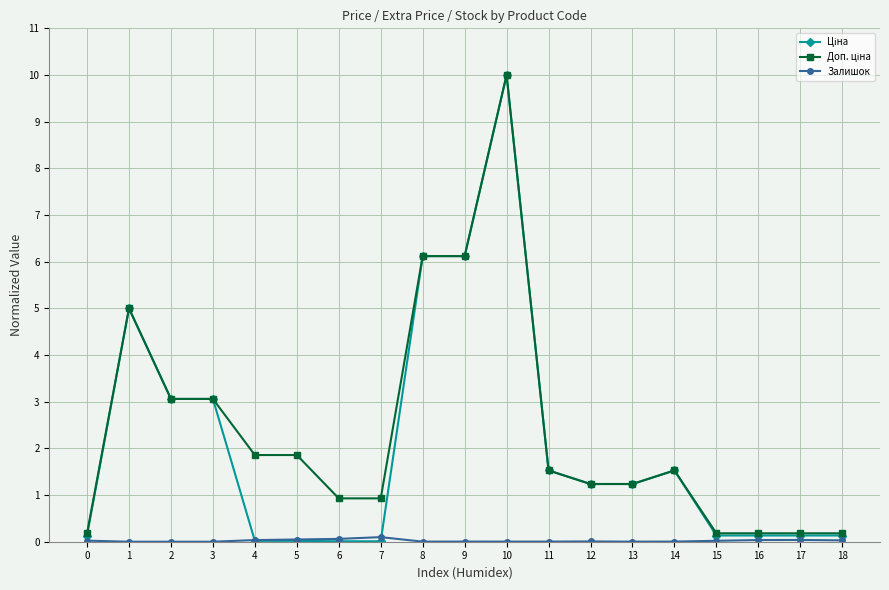

At which category is the sum across all series the highest?

10